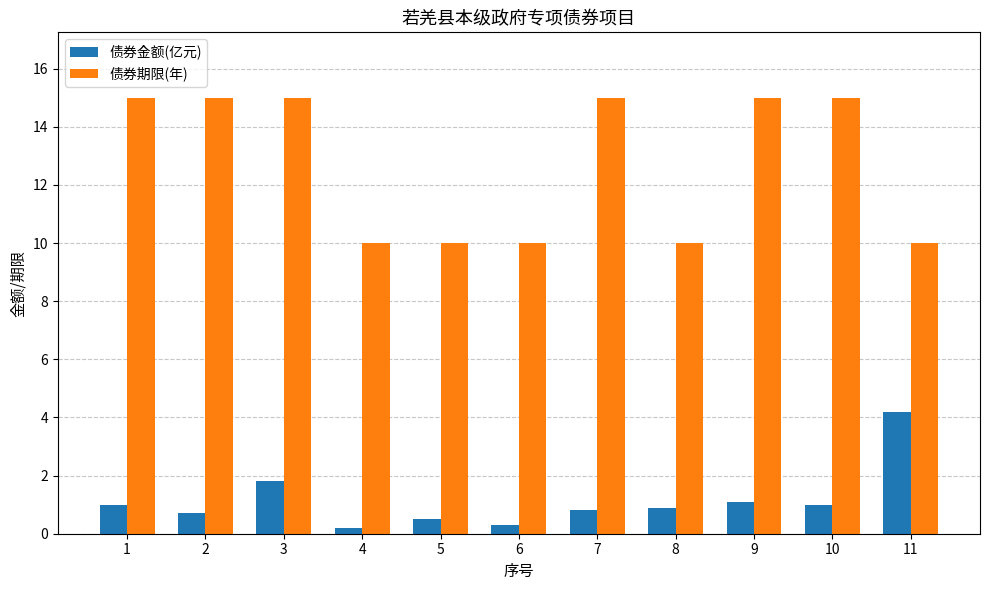

How many data points does each series have?

11